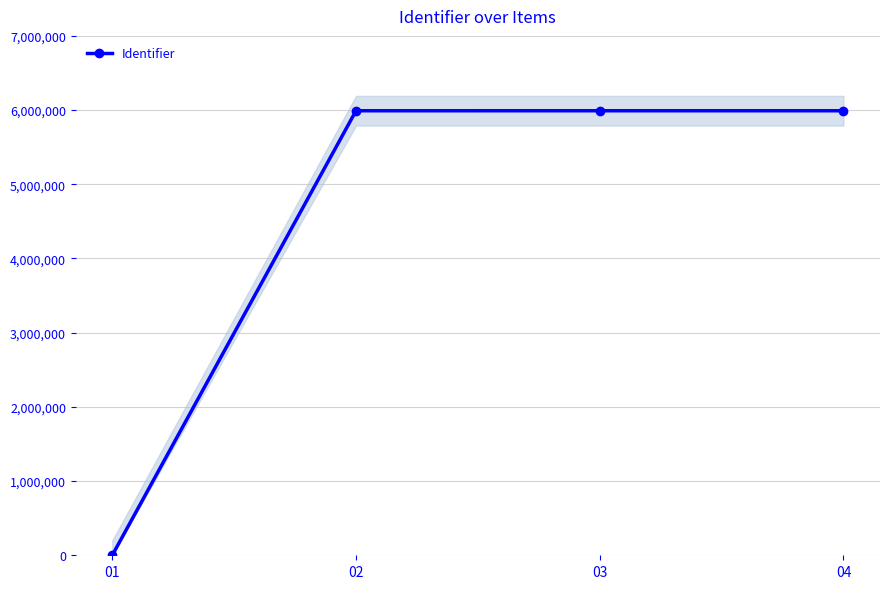

Where is the data nearest to the value 2995563?

02